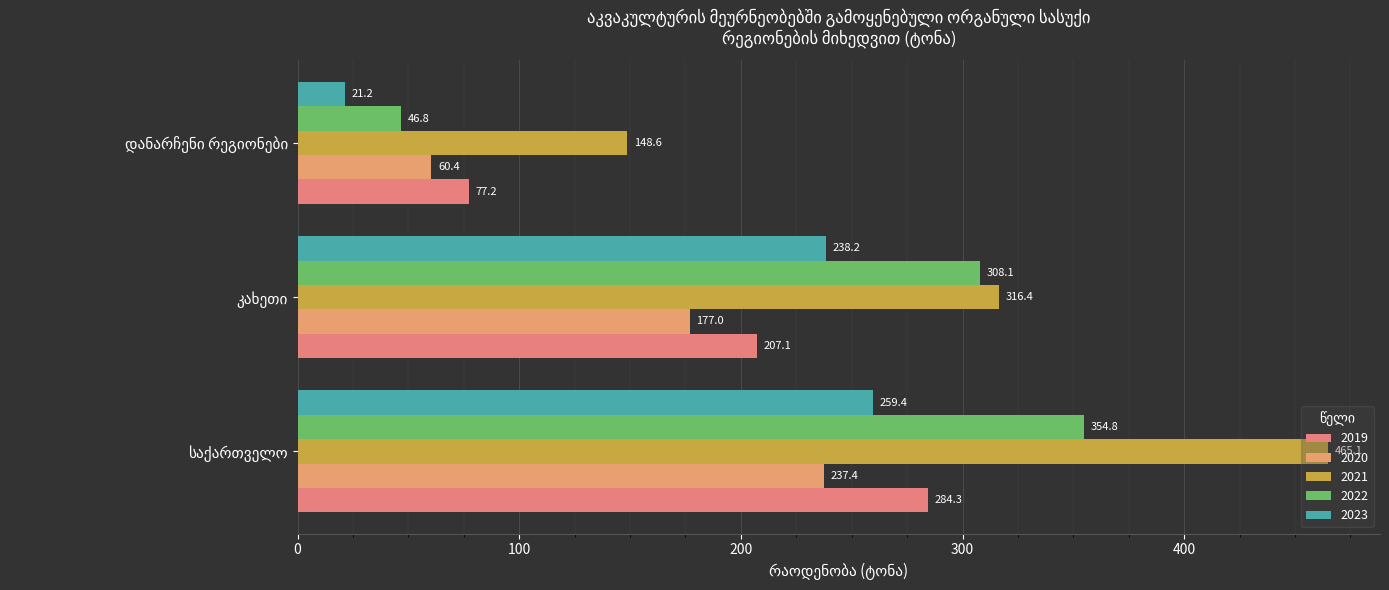

What is the difference between the maximum and minimum values in the 2019 series?

207.1